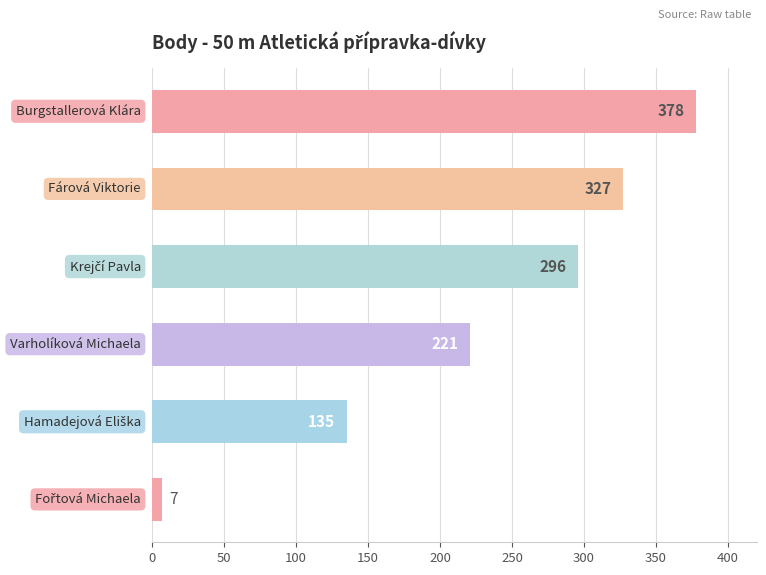

Reading bottom to top, list all the values displayed in this chart.

7	135	221	296	327	378